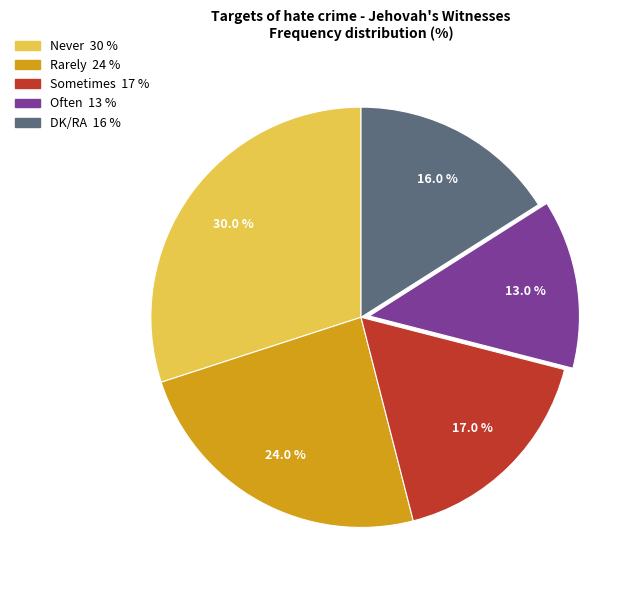

Rank the categories by value from lowest to highest.

Often, DK/RA, Sometimes, Rarely, Never